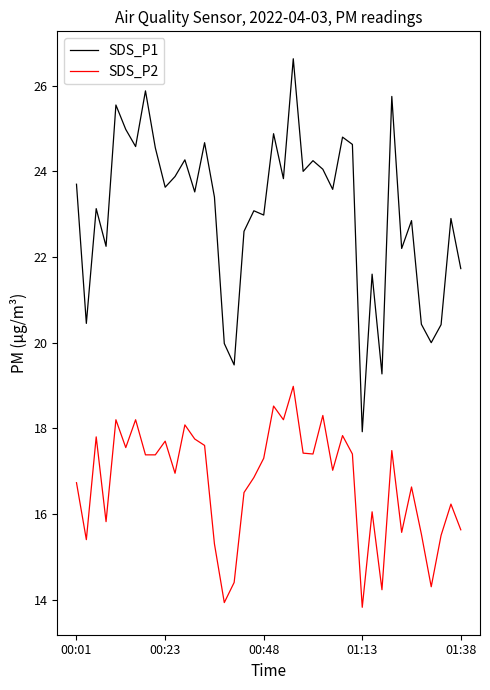

Does the chart display data point markers on the line(s)?

No